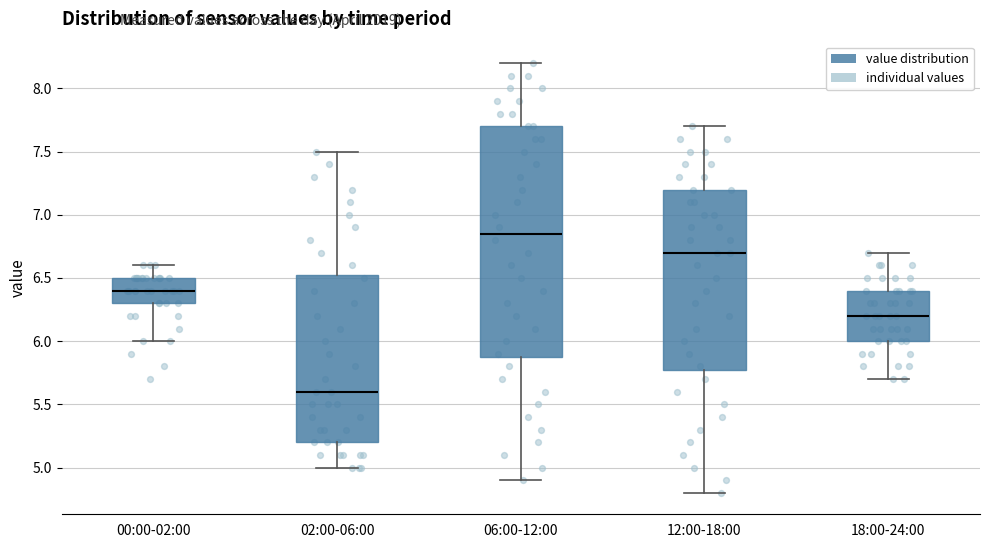

Comparing the boxes themselves (not the whiskers), which one is the tallest?

06:00-12:00